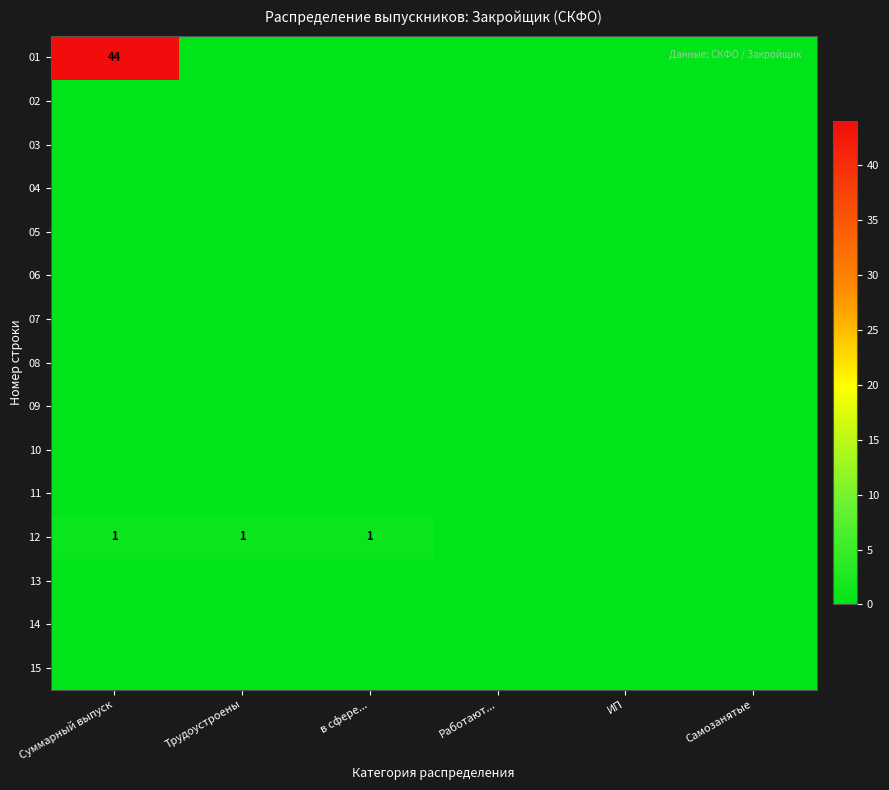

The 12 series shows 1 at Трудоустроены. True or false?

True